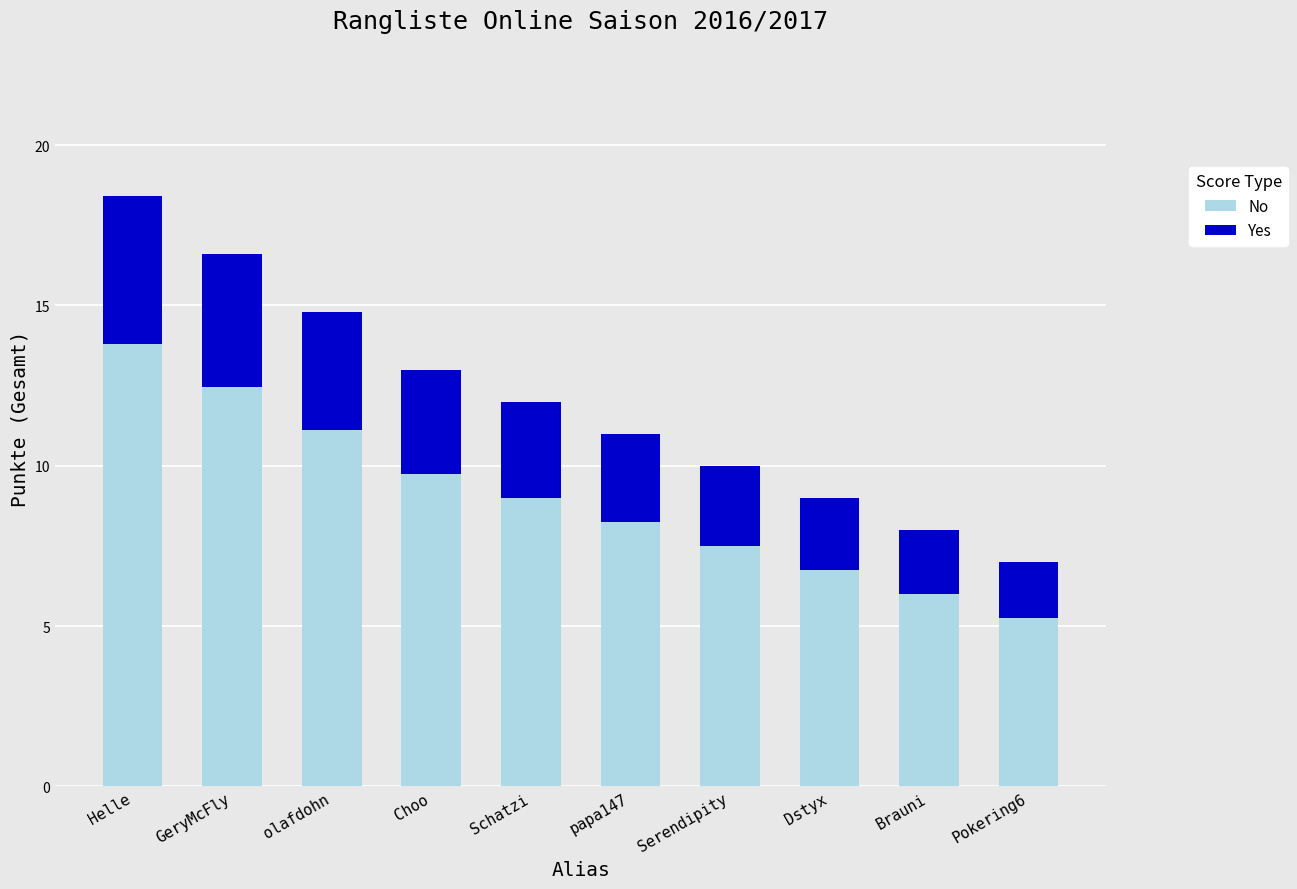

At which label does No reach its minimum?

Pokering6